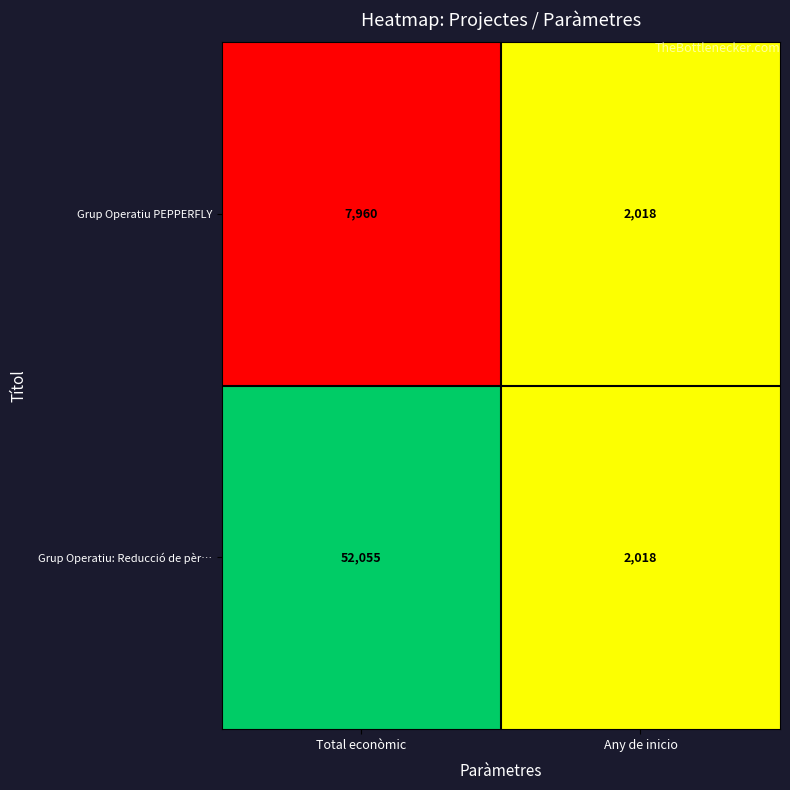

What is the minimum value shown in the chart?

2018